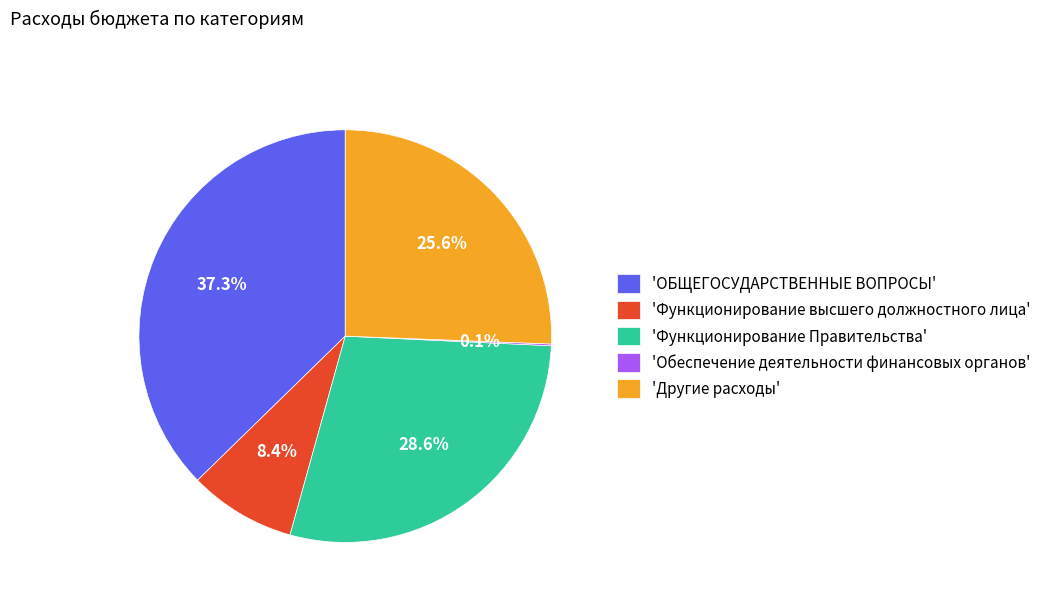

What is the ratio of the value at 'ОБЩЕГОСУДАРСТВЕННЫЕ ВОПРОСЫ' to the value at 'Функционирование Правительства'?

1.3